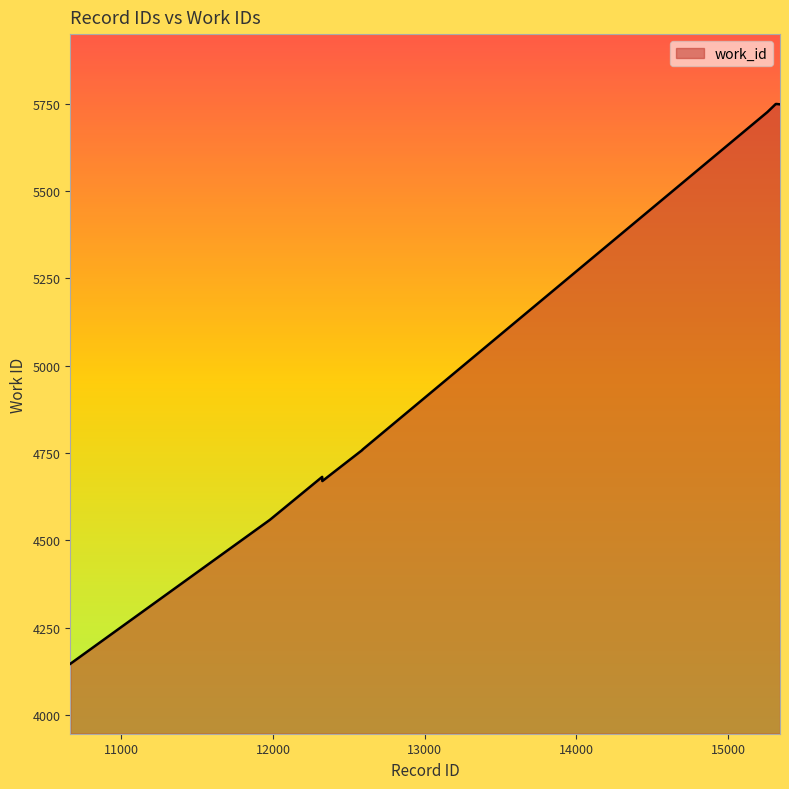

What is the maximum value shown in the chart?

5749